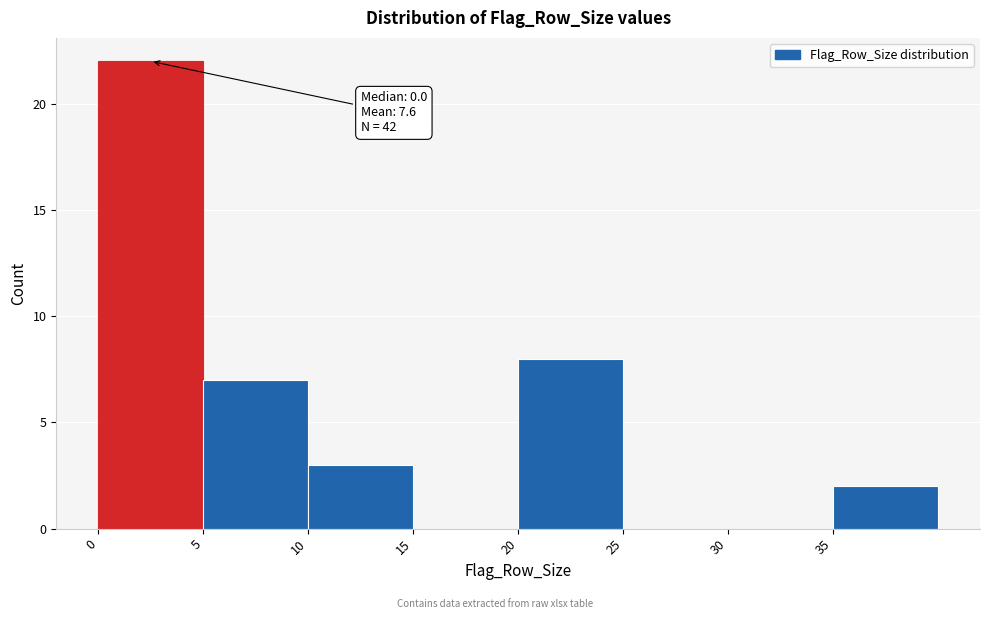

Over which range of the x-axis is the bar tallest?

0 to 5